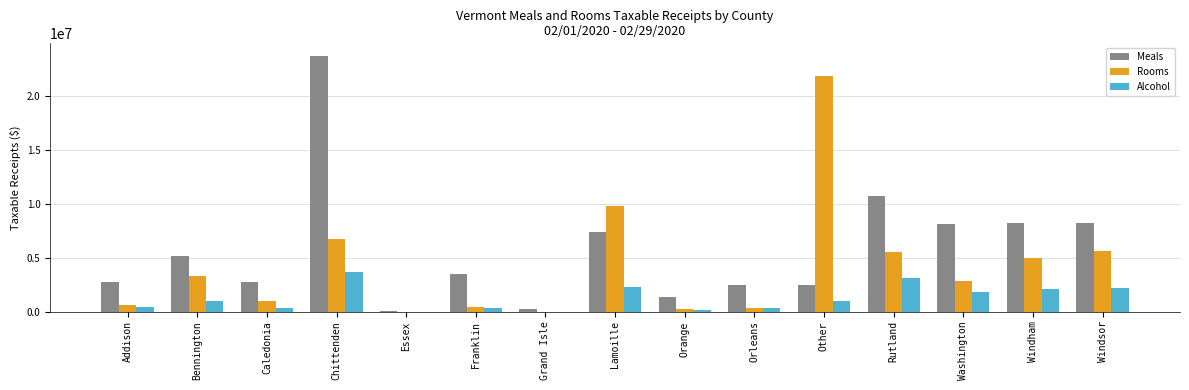

Read the Meals value at Bennington.

5125019.6